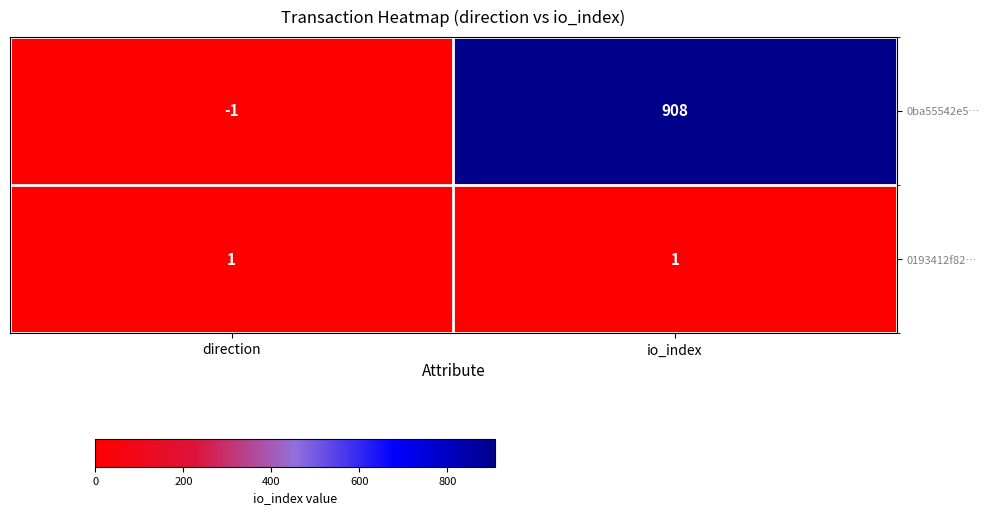

Reading left to right, transcribe all the data shown in this chart.

0ba55542e5…: -1	908
0193412f82…: 1	1